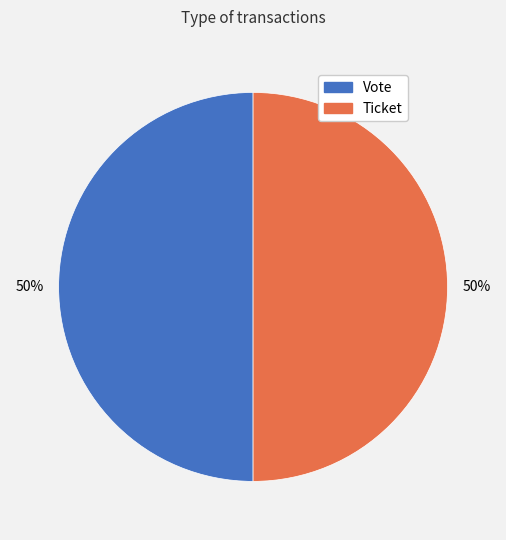

Is the sum of Vote and Ticket greater than half?

Yes